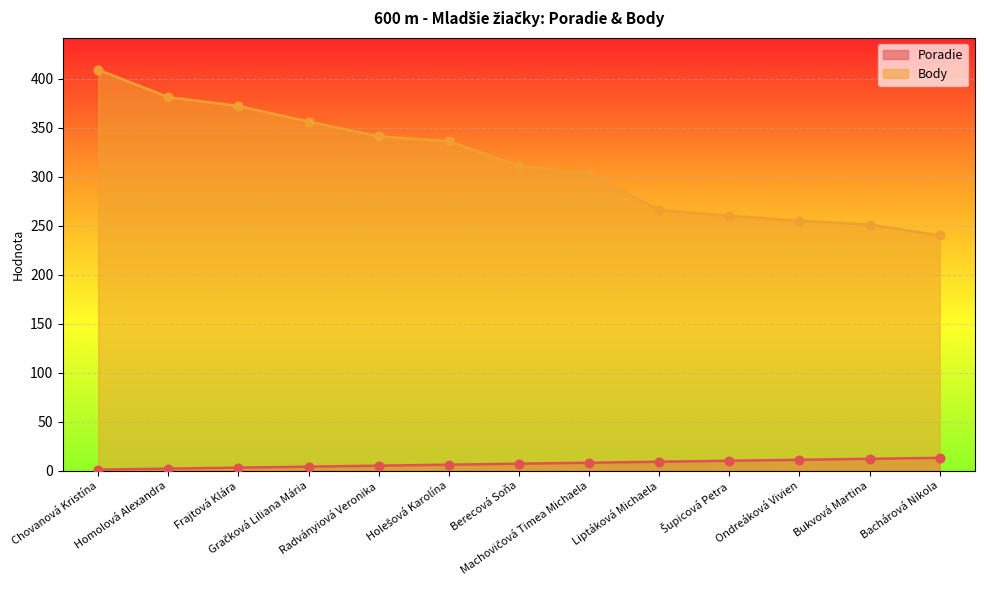

Which series has the largest Y range (max minus min)?

Body